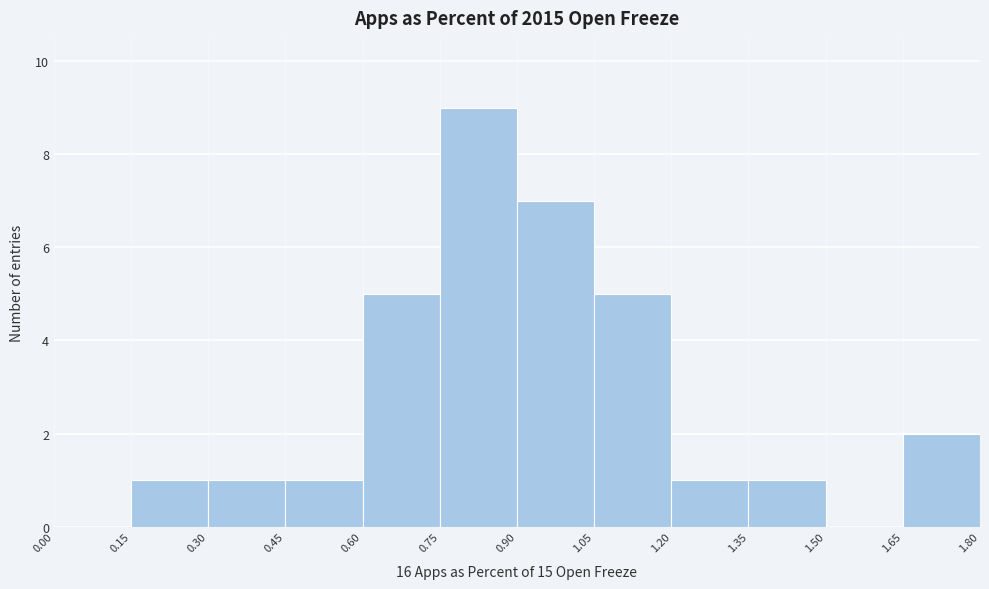

Which range on the x-axis has the tallest bar?

0.75 to 0.90